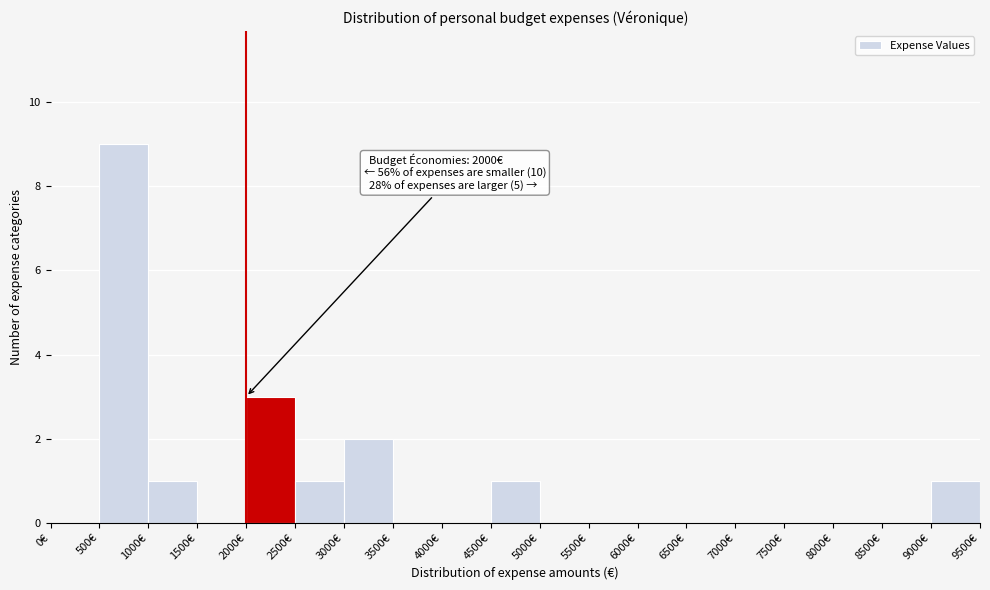

Over which range of the x-axis is the bar tallest?

500 to 1000